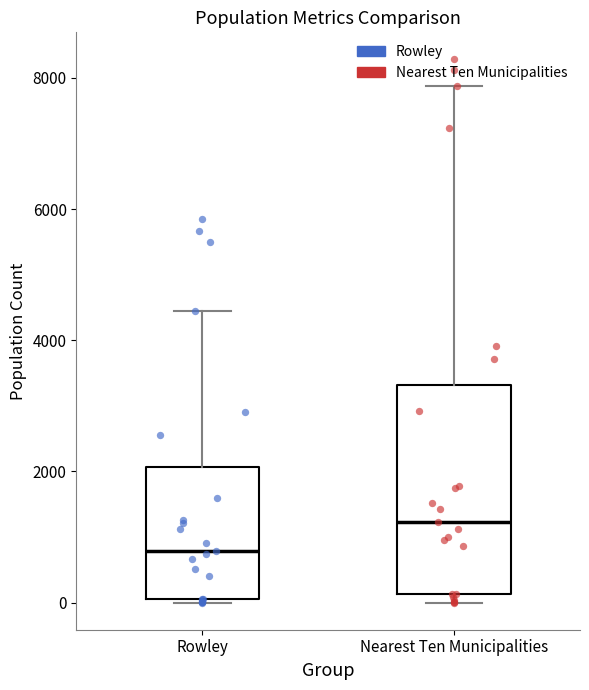

Comparing the boxes themselves (not the whiskers), which one is the tallest?

Nearest Ten Municipalities